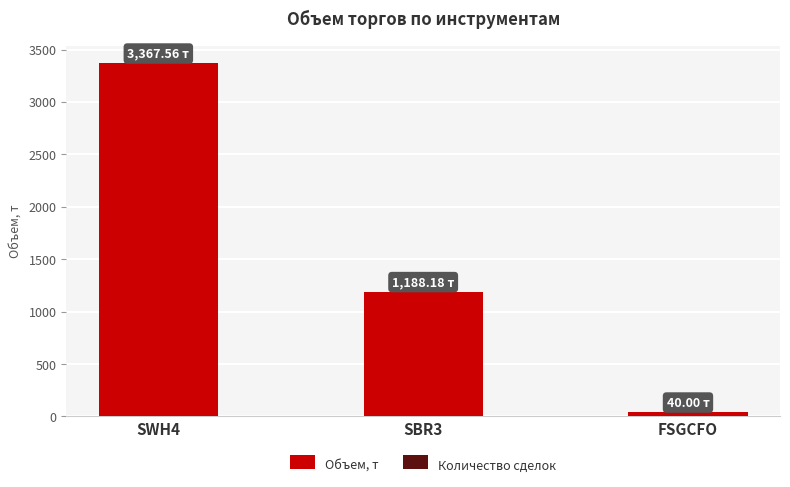

What is the sum of all Объем, т values?

4595.7